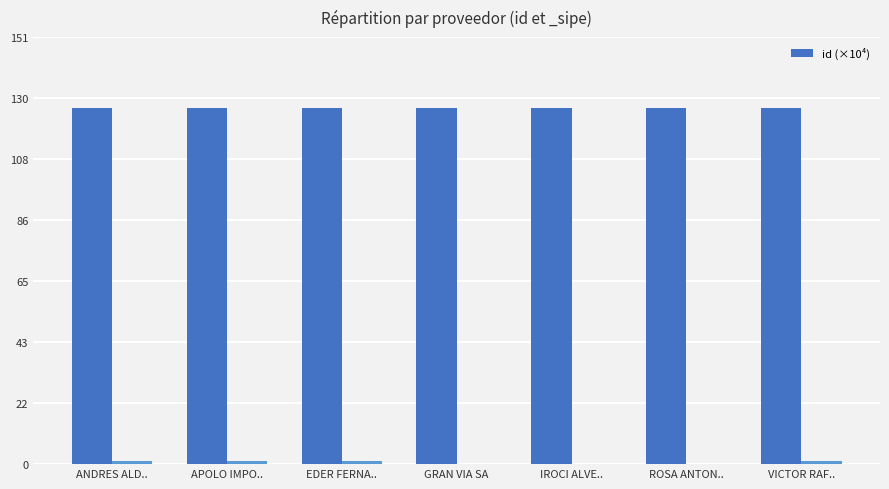

Reading right to left, extract all data points from this chart.

126.1	126.1	126.1	126.1	126.1	126.1	126.1